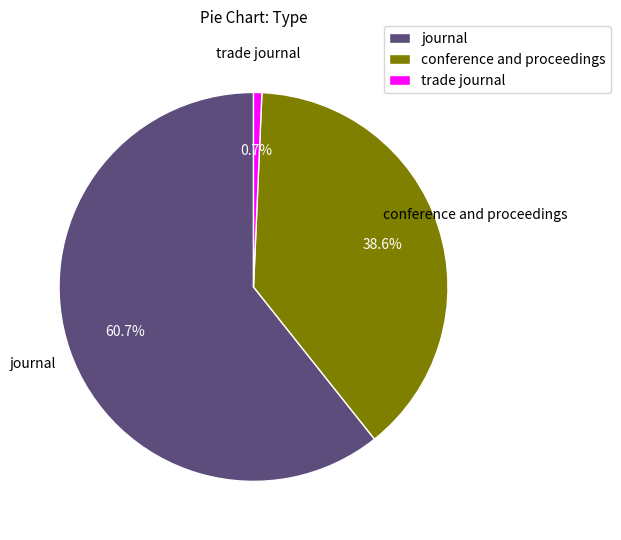

Rank the categories by value from highest to lowest.

journal, conference and proceedings, trade journal